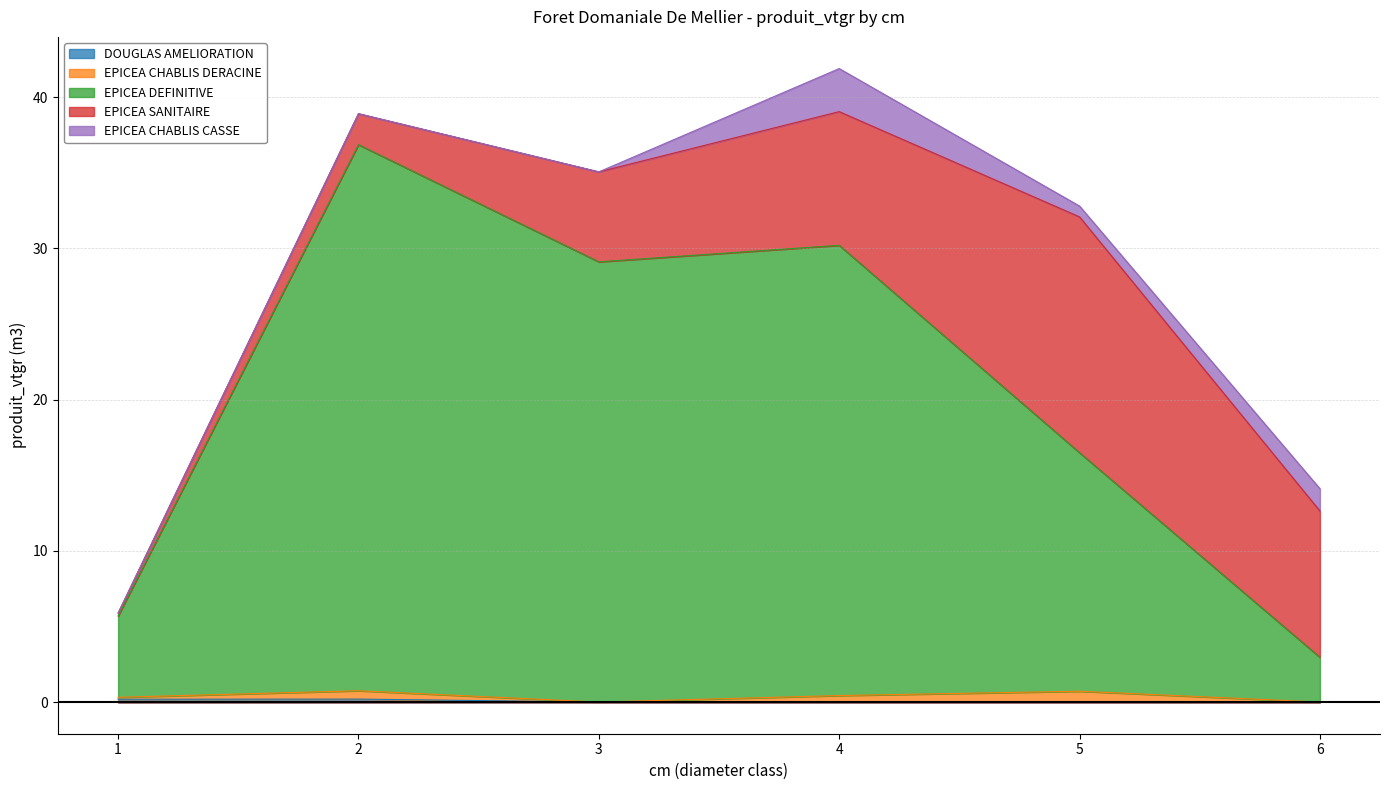

Which series has the largest total across all categories?

EPICEA DEFINITIVE